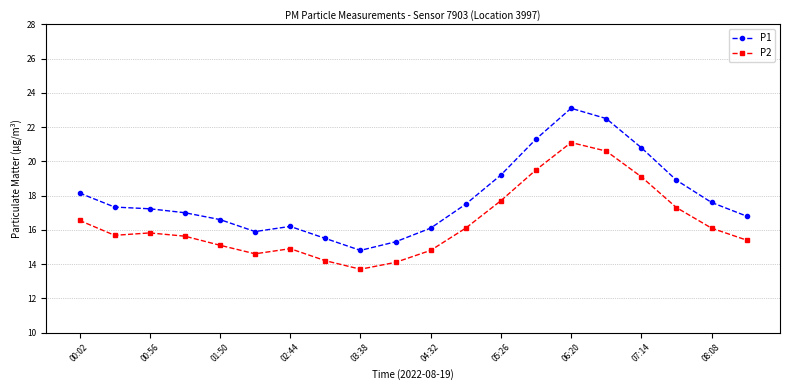

What is the greatest value displayed?

23.1